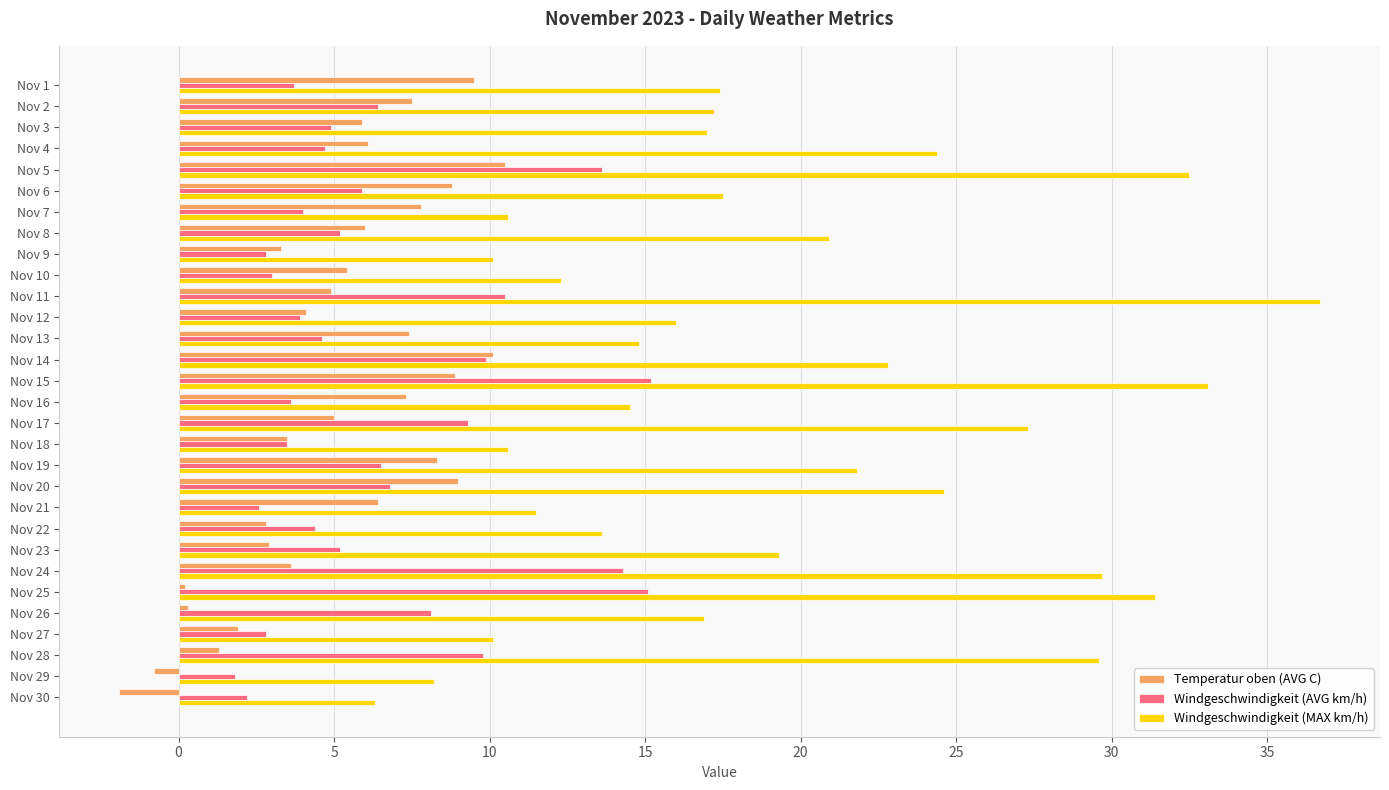

What is the greatest value displayed?

36.7